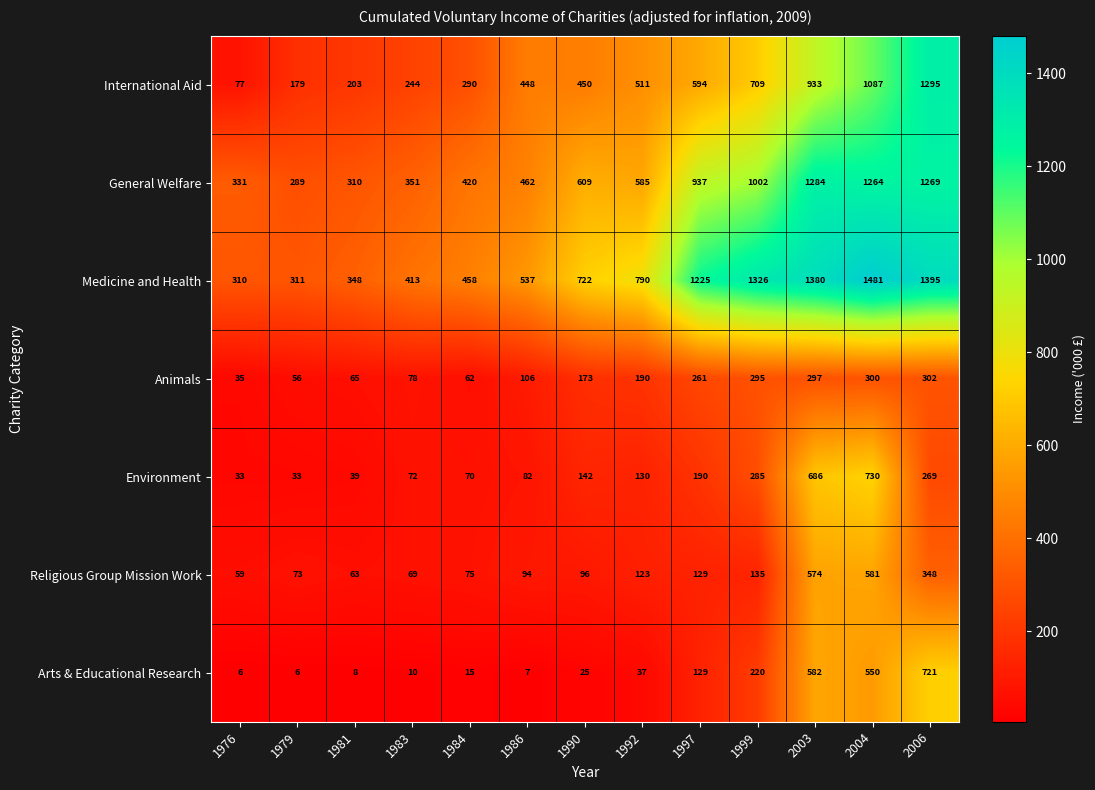

What is the difference between the Environment values at 2006 and 2004?

461